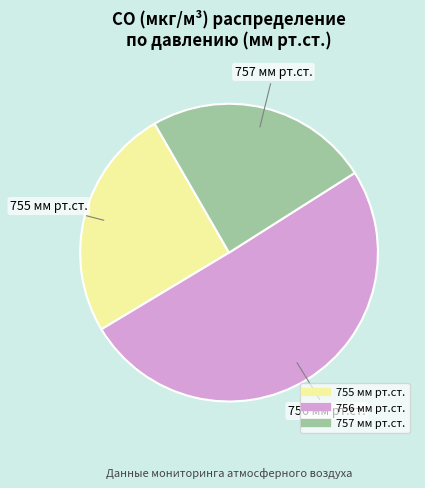

Is there any slice that represents more than half of the pie?

Yes